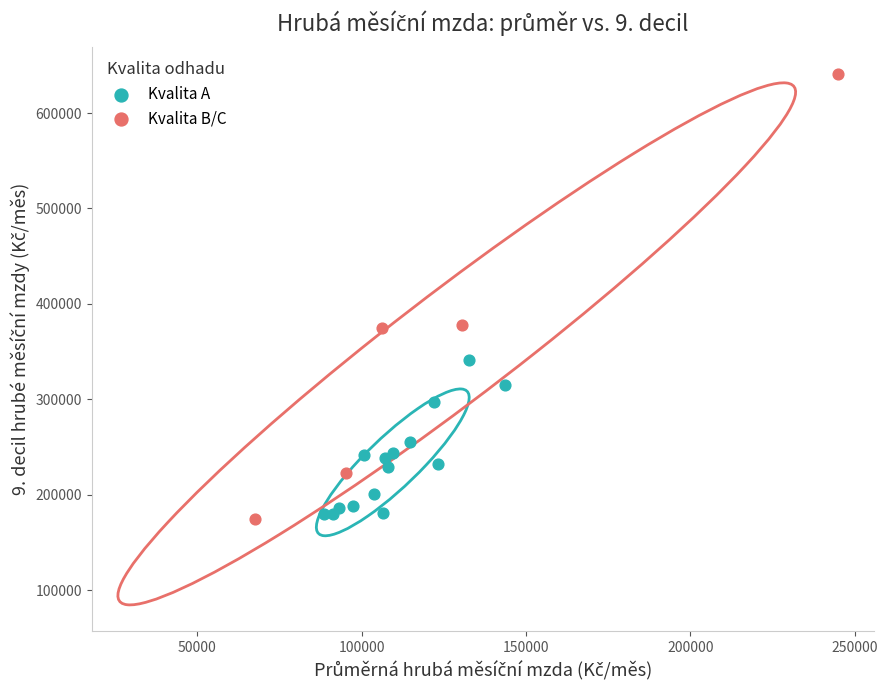

Which series has the largest Y range (max minus min)?

Kvalita B/C